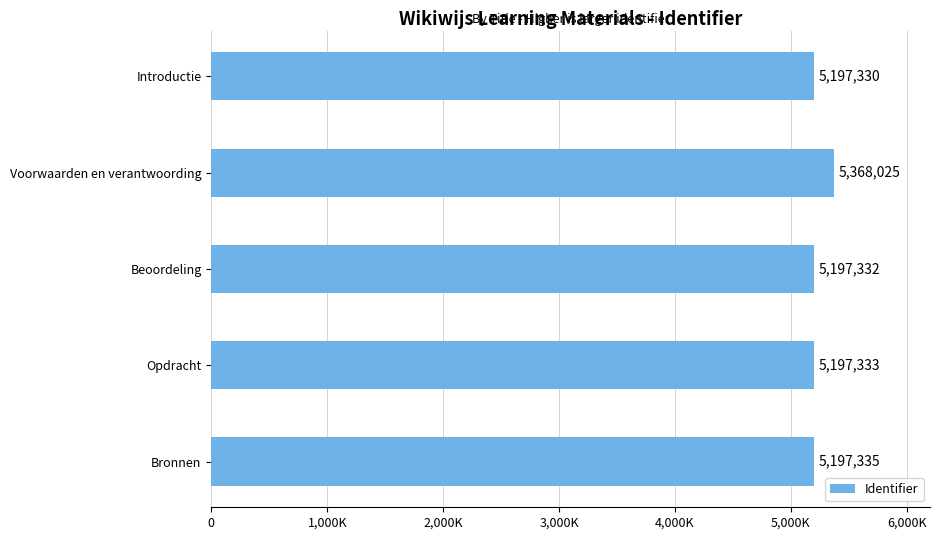

Which label corresponds to the smallest value in the chart?

Introductie